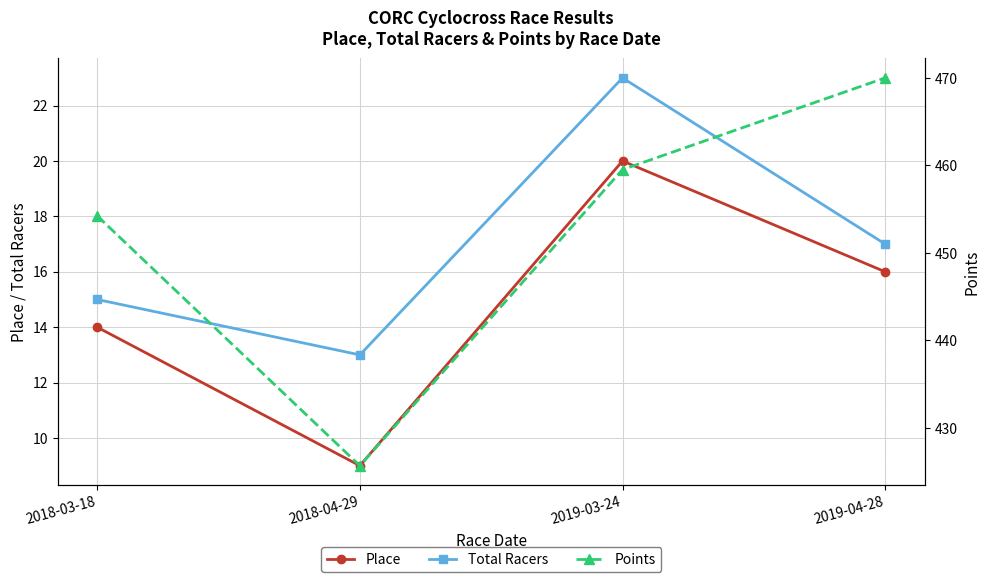

Reading left to right, what are all the values shown in this chart?

Place: 2018-03-18=14.0	2018-04-29=9.0	2019-03-24=20.0	2019-04-28=16.0
Total Racers: 2018-03-18=15.0	2018-04-29=13.0	2019-03-24=23.0	2019-04-28=17.0
Points: 2018-03-18=454.2	2018-04-29=425.7	2019-03-24=459.5	2019-04-28=470.0